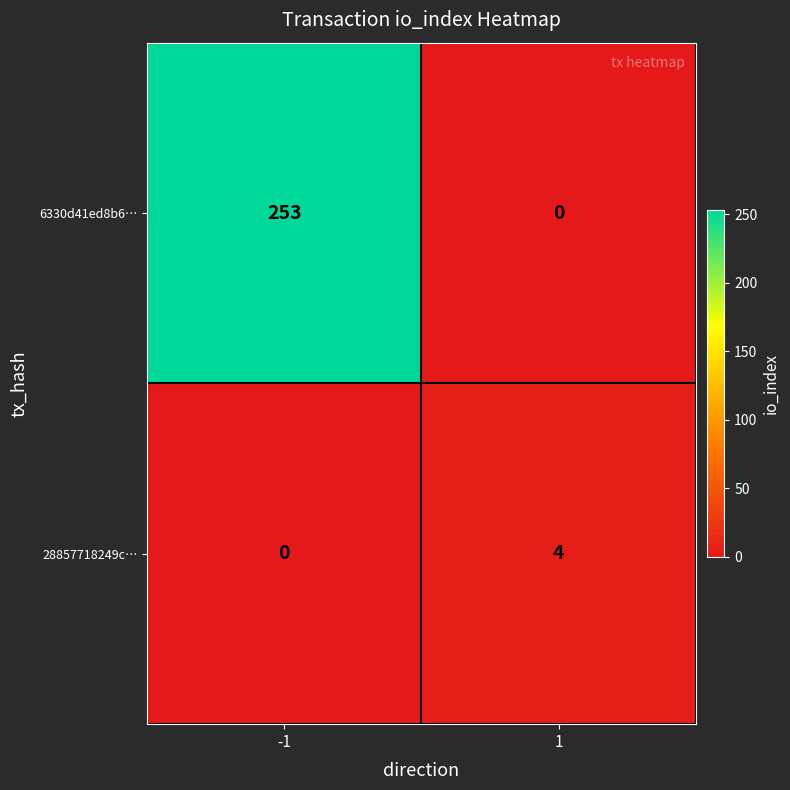

The 28857718249c… series shows 5 at 1. True or false?

False